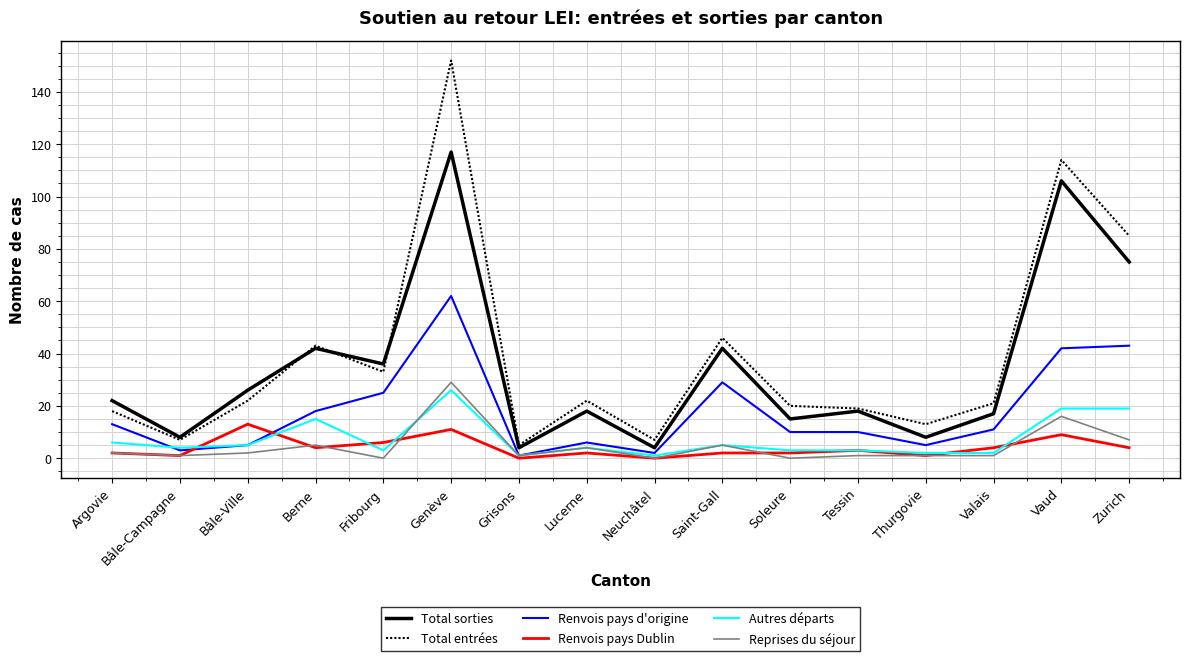

Which series changed the most between Argovie and Fribourg?

Total entrées